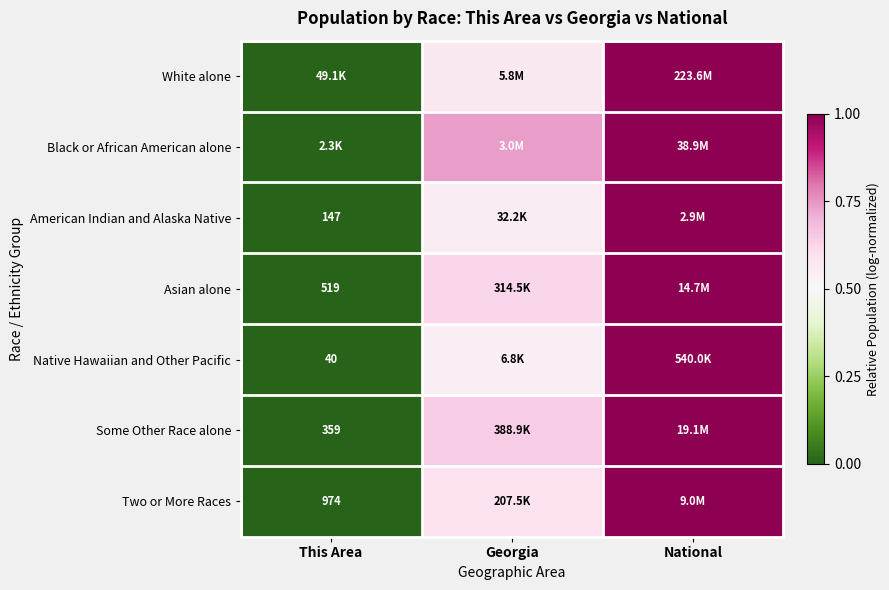

Which has a higher value, National or This Area?

National